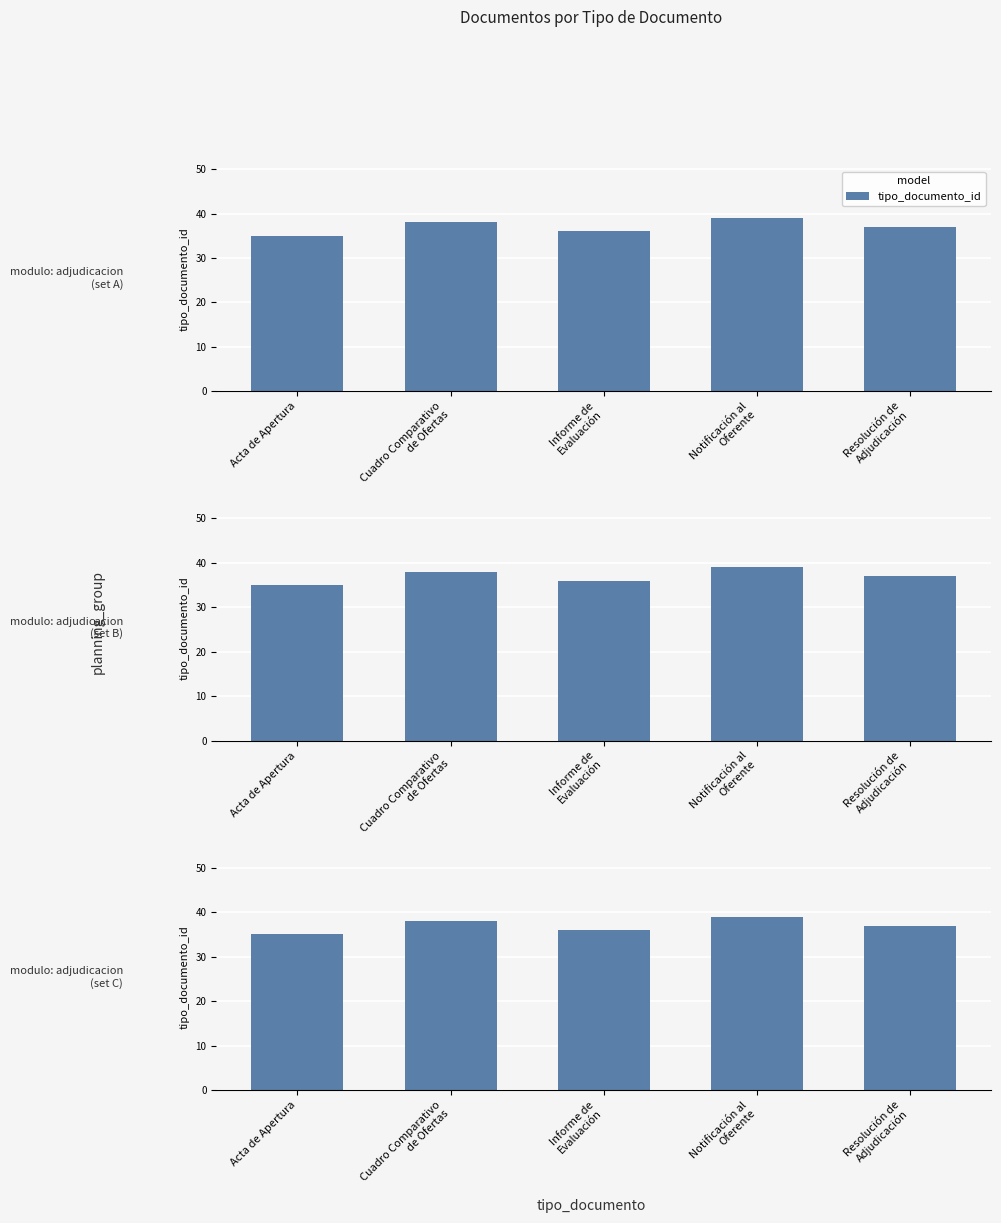

What is the sum of the values at Cuadro Comparativo
de Ofertas and Resolución de
Adjudicación?

75